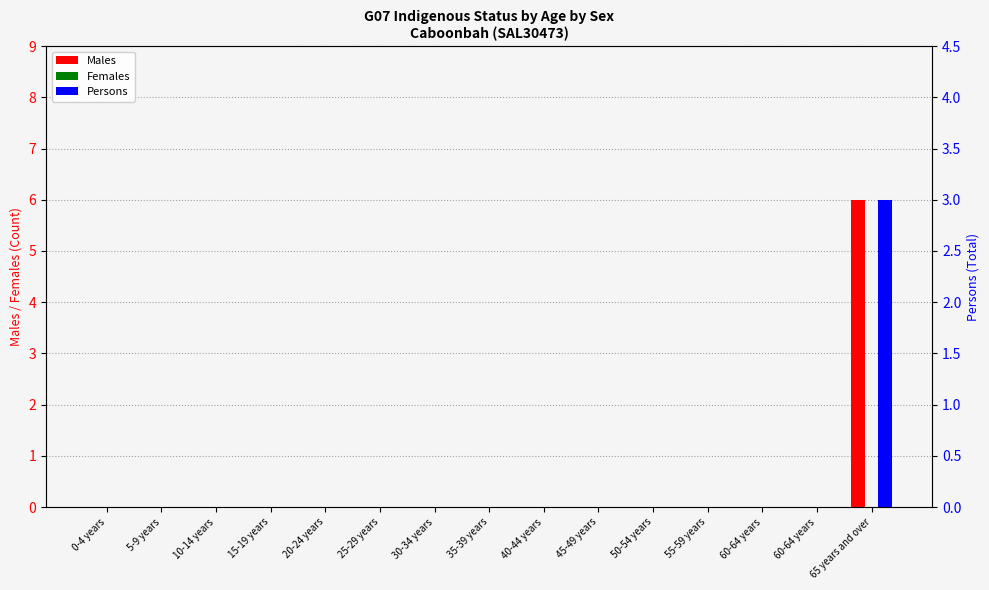

How many data points in Persons are above 0?

1